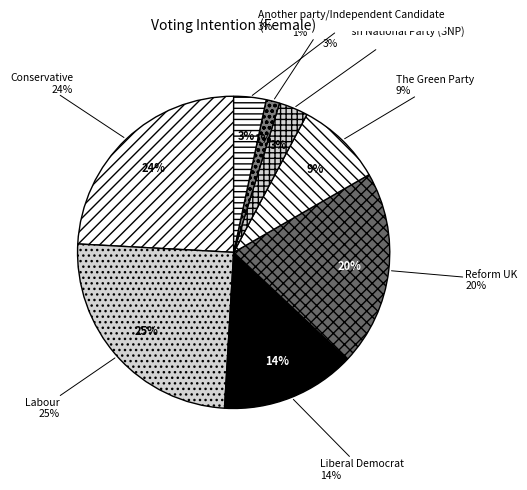

Rank the categories by value from lowest to highest.

Plaid Cymru, Scottish National Party (SNP), Another party/Independent Candidate, The Green Party, Liberal Democrat, Reform UK, Conservative, Labour